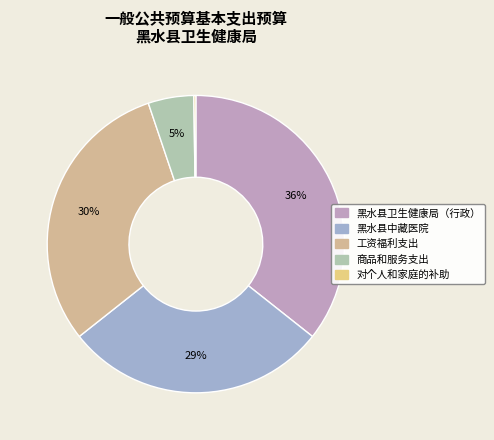

What is the ratio of the value at 商品和服务支出 to the value at 黑水县卫生健康局（行政）?

0.1